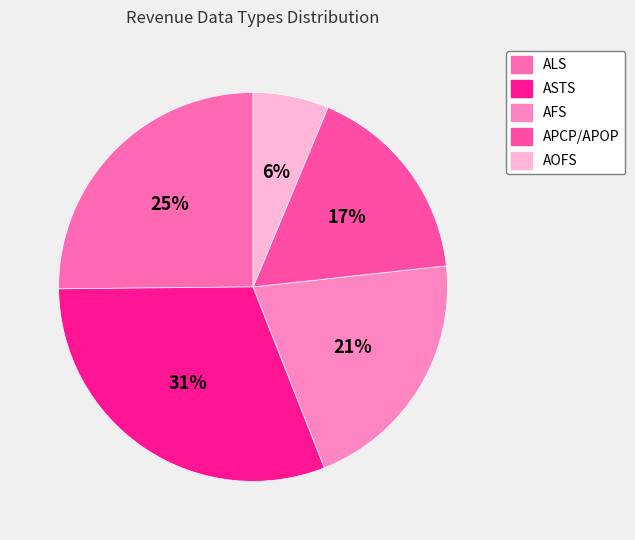

Is it true that ALS is 25% of the pie?

True